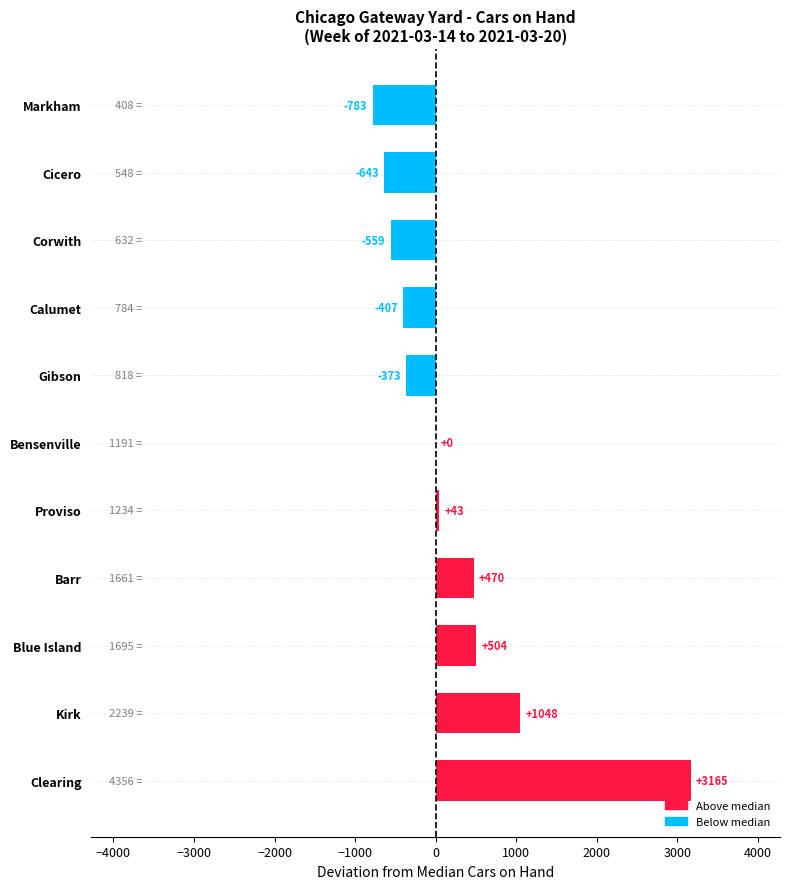

Approximately how many times larger is the value at Clearing compared to Kirk?

3.0